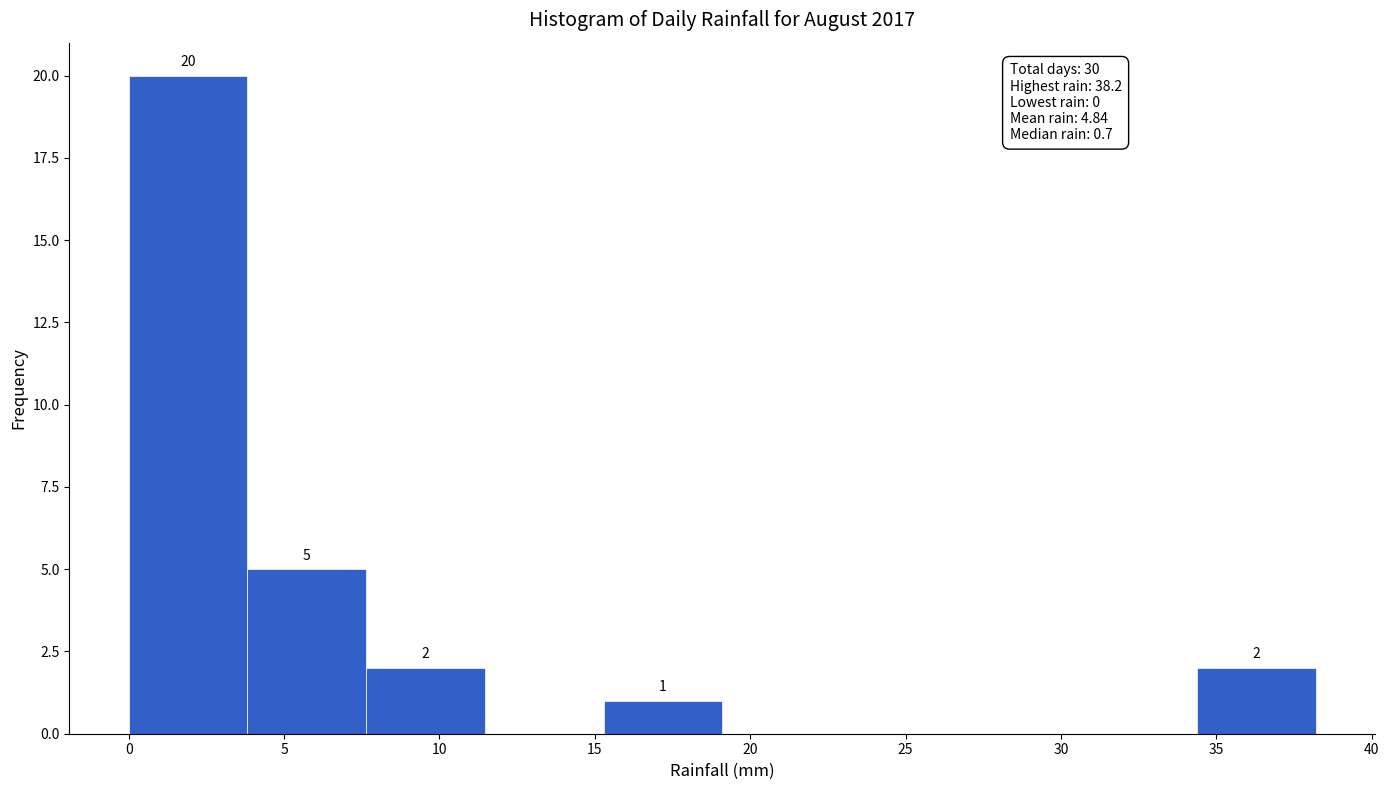

Over which range of the x-axis is the bar tallest?

0.0 to 4.0